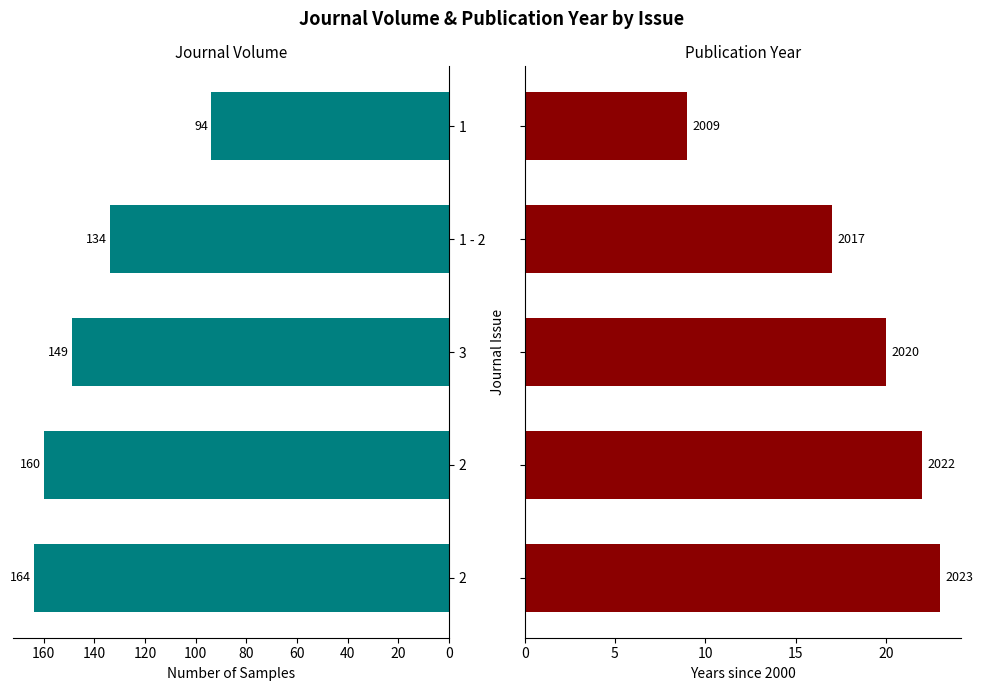

Is it true that Journal Volume equals 210 at 3?

False